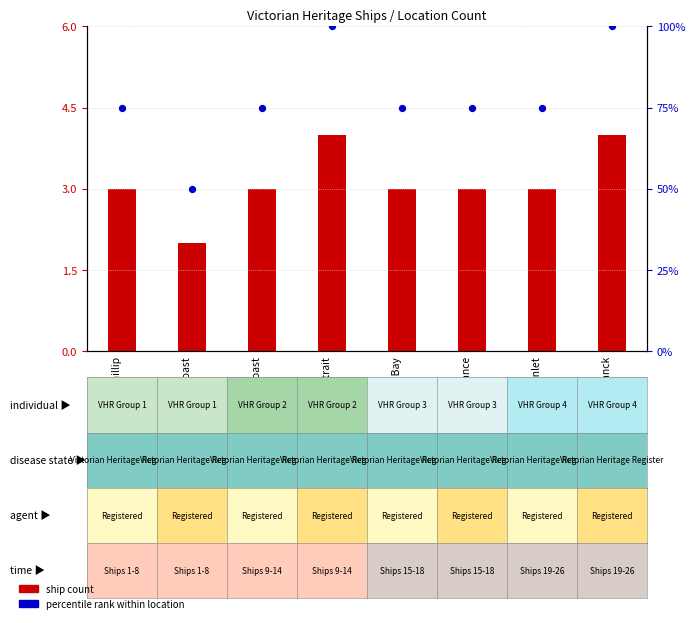

At which category is the sum across all series the highest?

Bass Strait